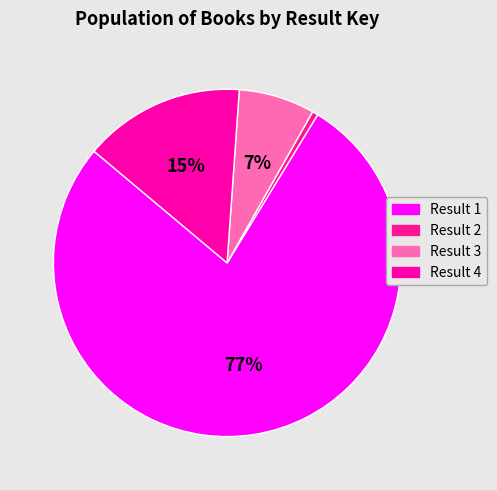

Count the number of slices in the pie.

4